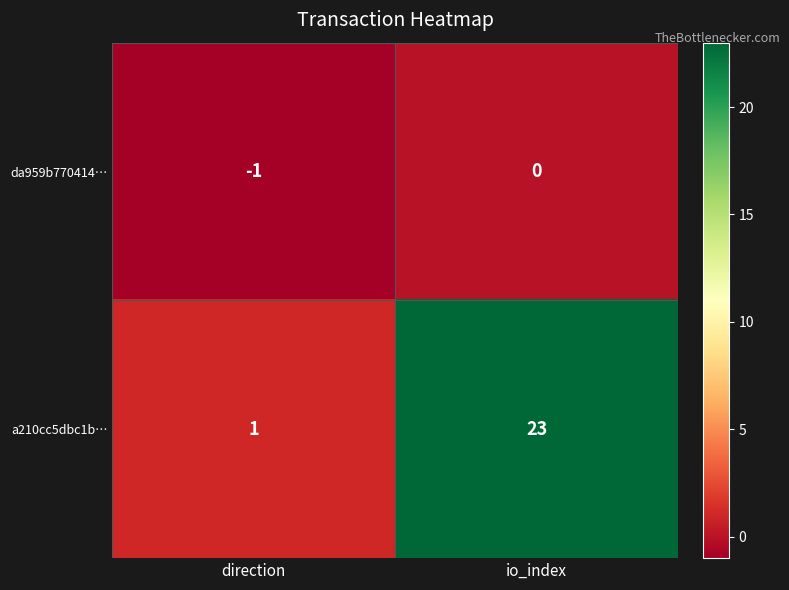

What is the difference between the a210cc5dbc1b… values at io_index and direction?

22